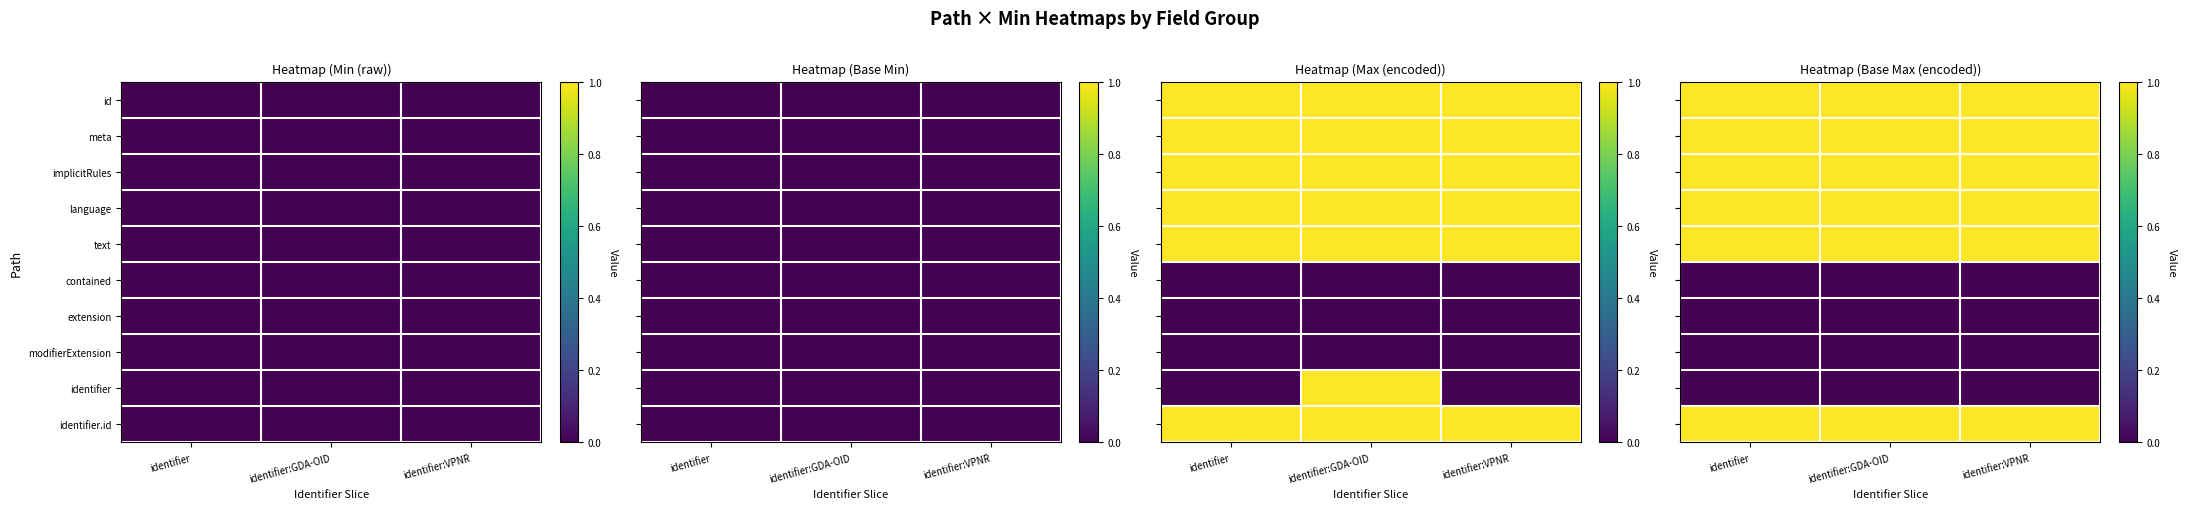

Is it true that text equals 1 at identifier:GDA-OID?

True